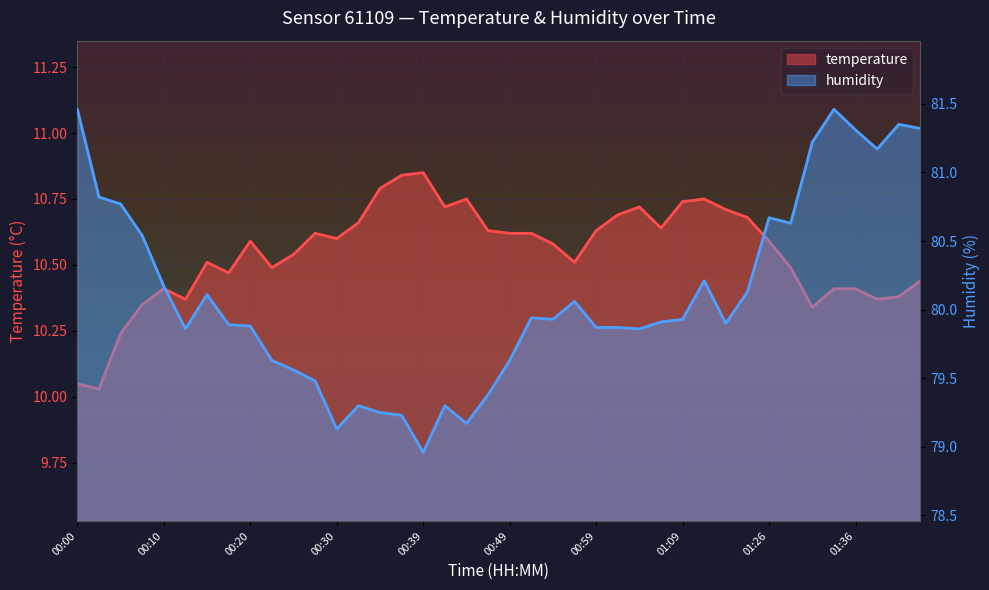

True or false: temperature and humidity intersect in this chart.

False